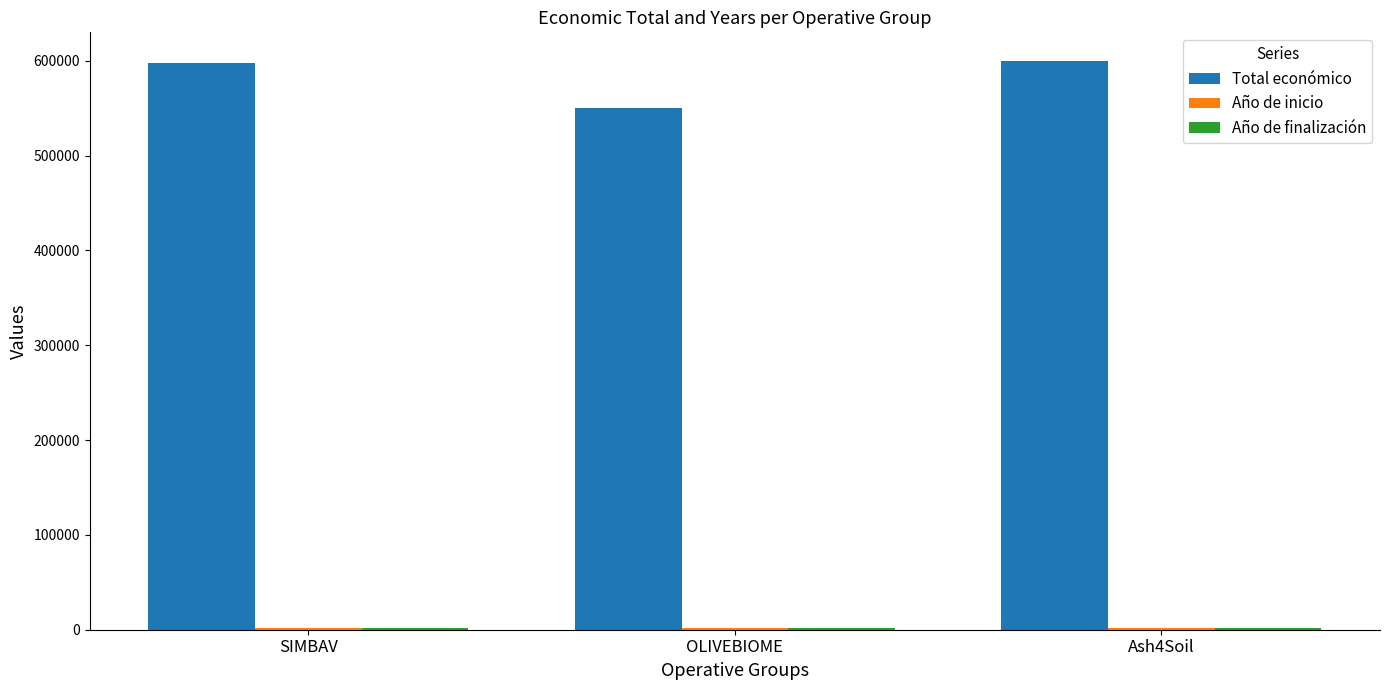

Which series has the largest total across all categories?

Total económico